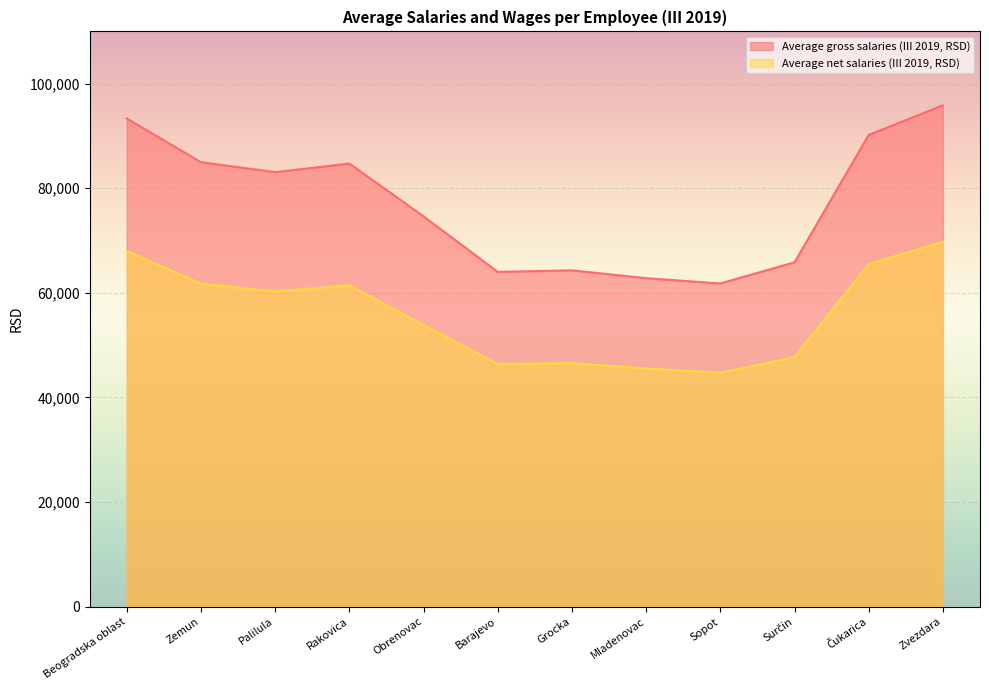

Count the number of categories in the chart.

12